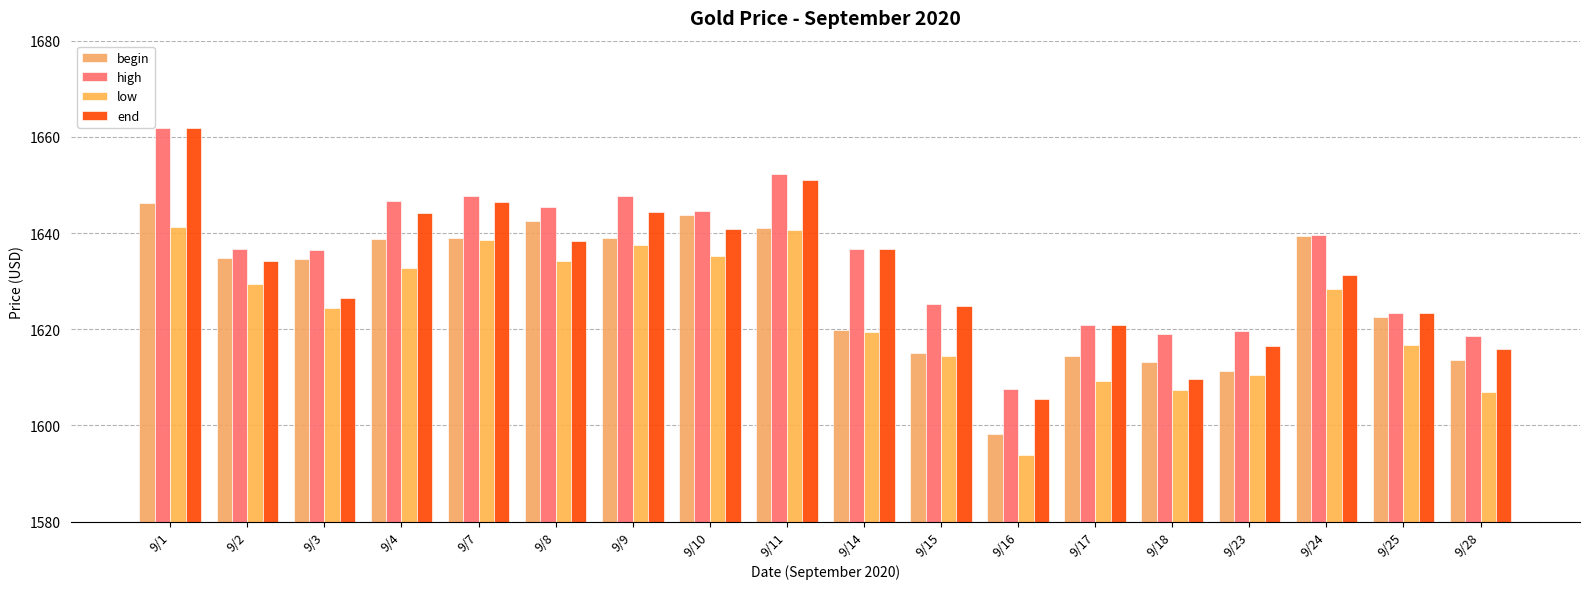

Are the bars horizontal?

No